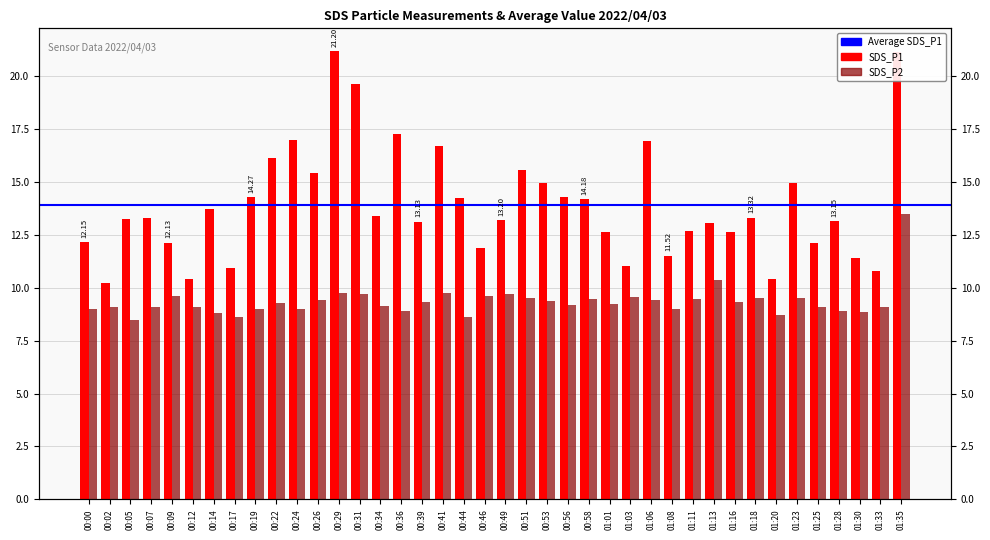

What is the label of the 20th bar from the left?

00:46